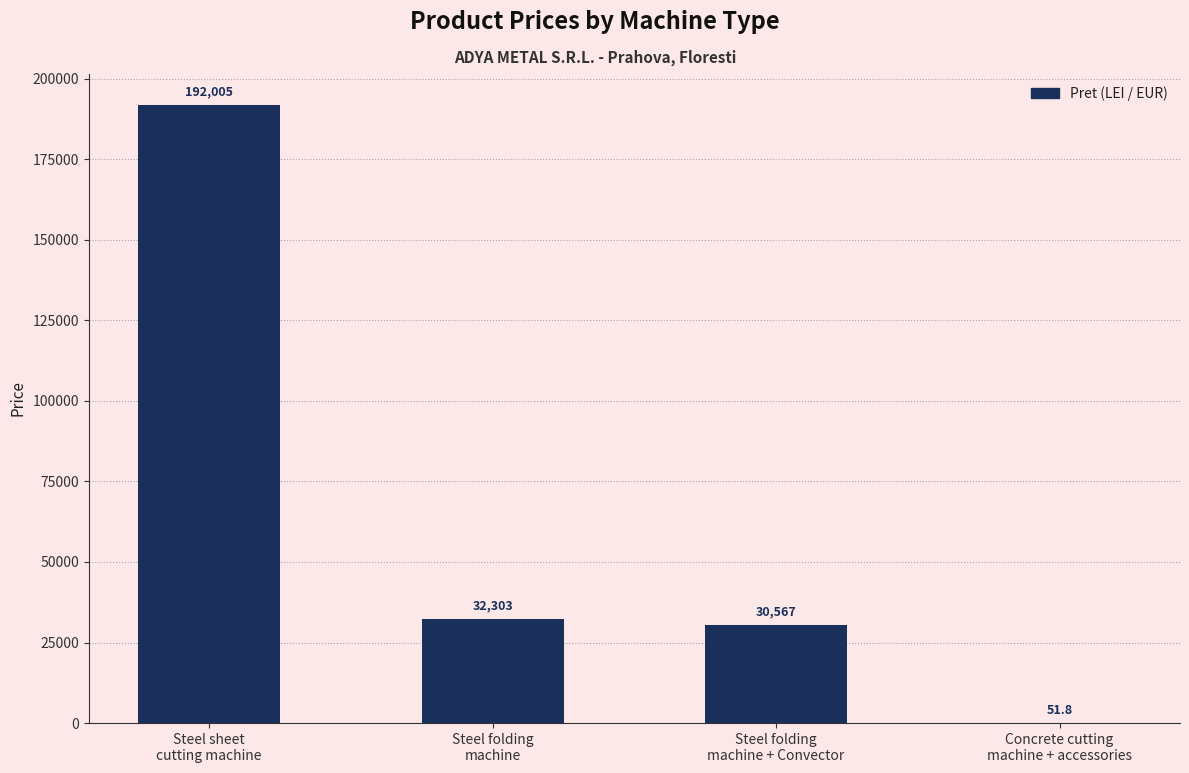

How many series are shown in this chart?

1